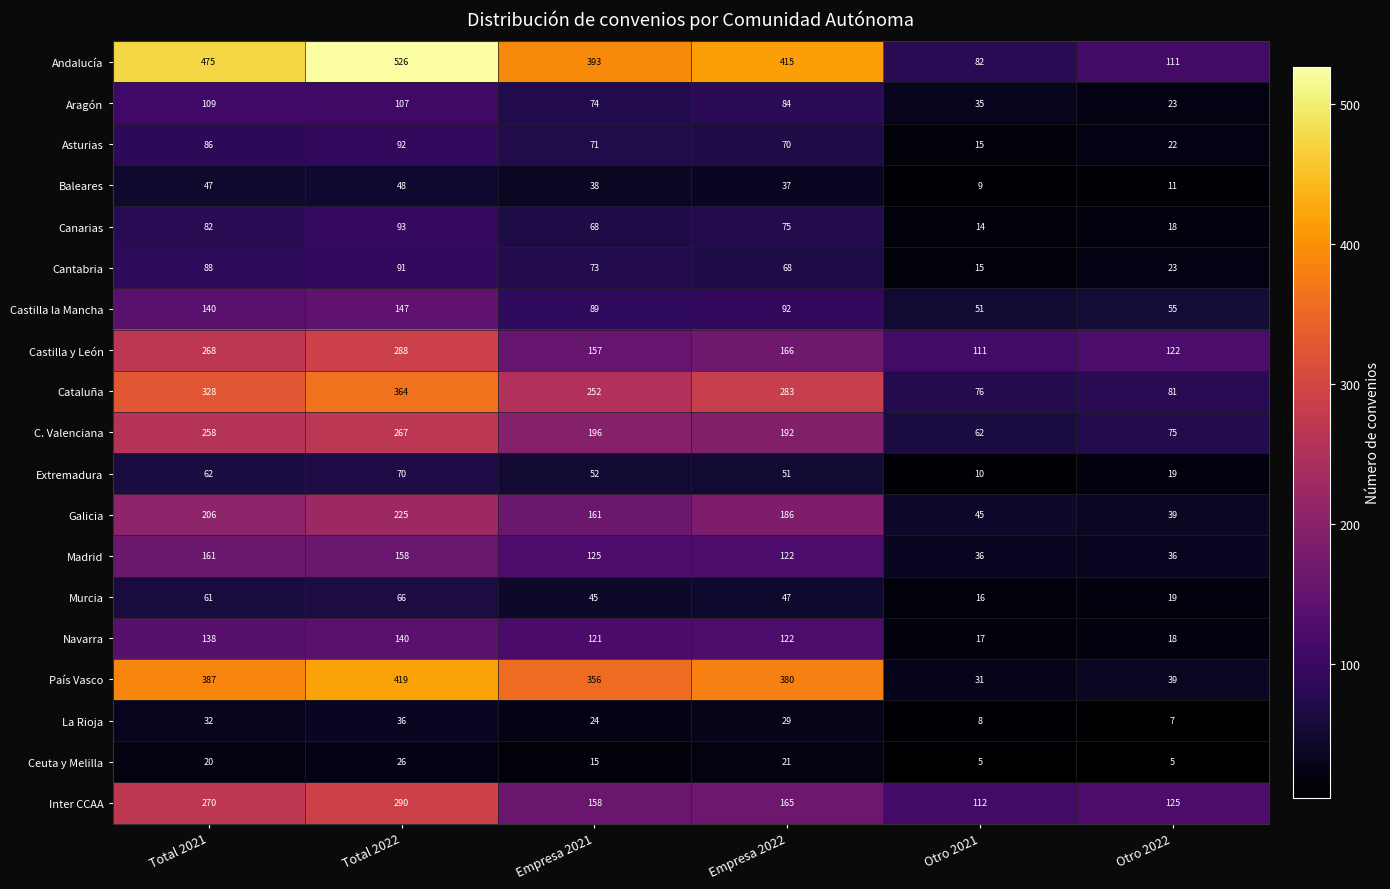

Rank the series by their maximum value, from highest to lowest.

Andalucía, País Vasco, Cataluña, Inter CCAA, Castilla y León, C. Valenciana, Galicia, Madrid, Castilla la Mancha, Navarra, Aragón, Canarias, Asturias, Cantabria, Extremadura, Murcia, Baleares, La Rioja, Ceuta y Melilla